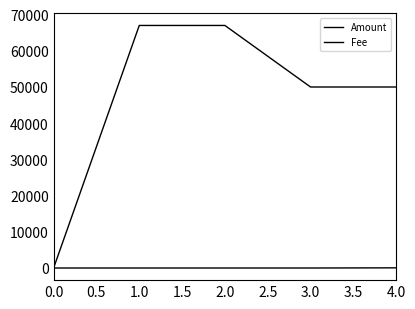

How many lines are shown in the chart?

2